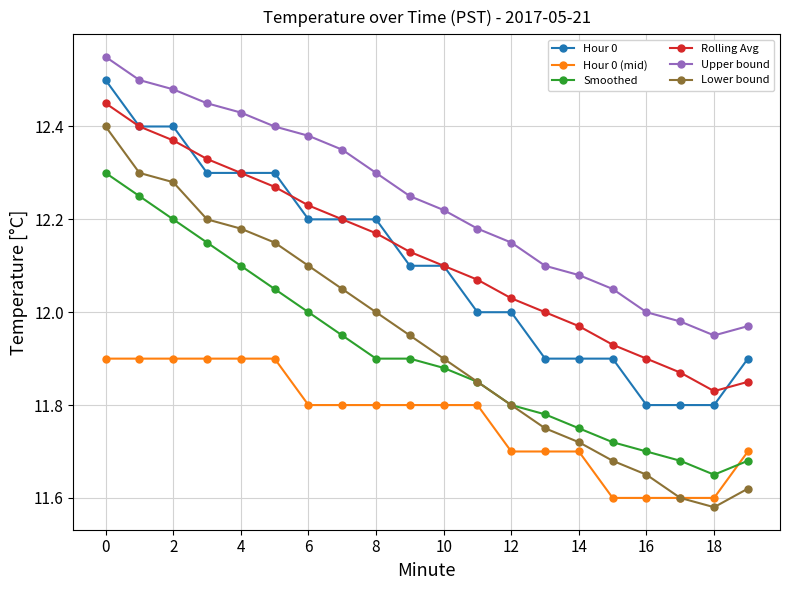

Which series has the largest total across all categories?

Upper bound